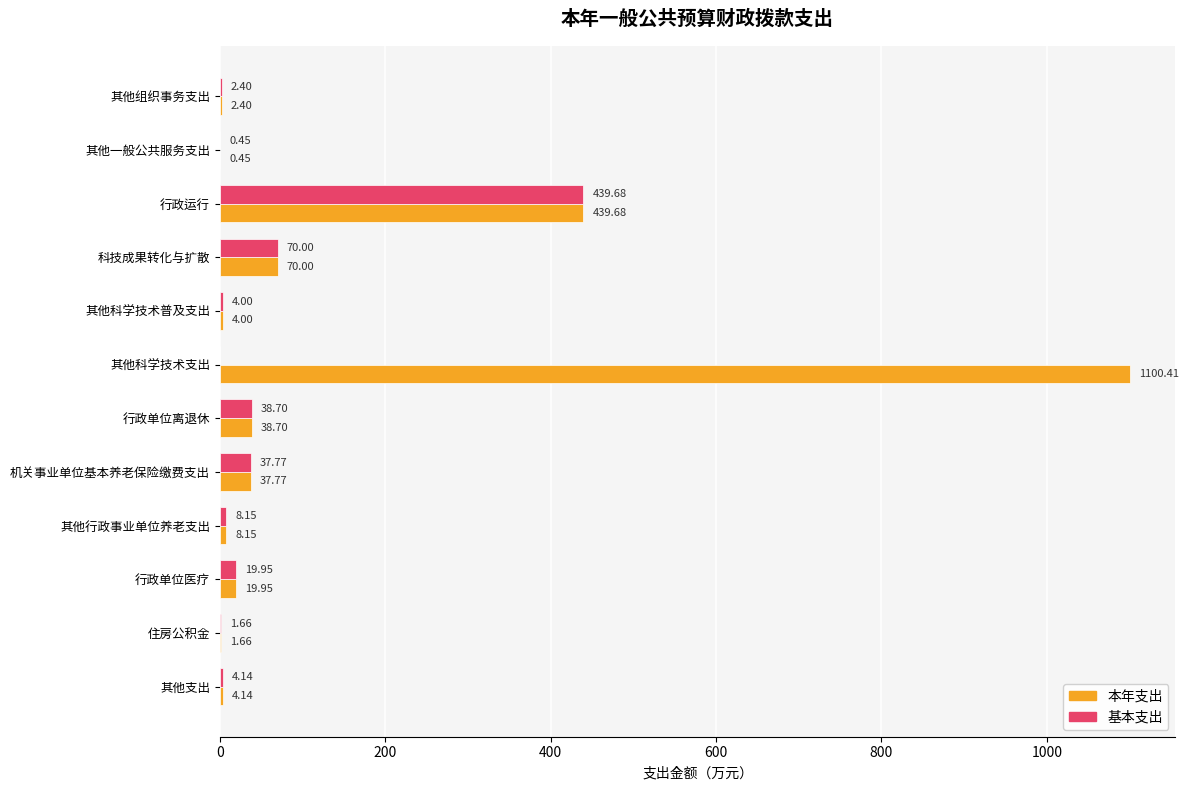

What is the sum of all 本年支出 values?

1727.3